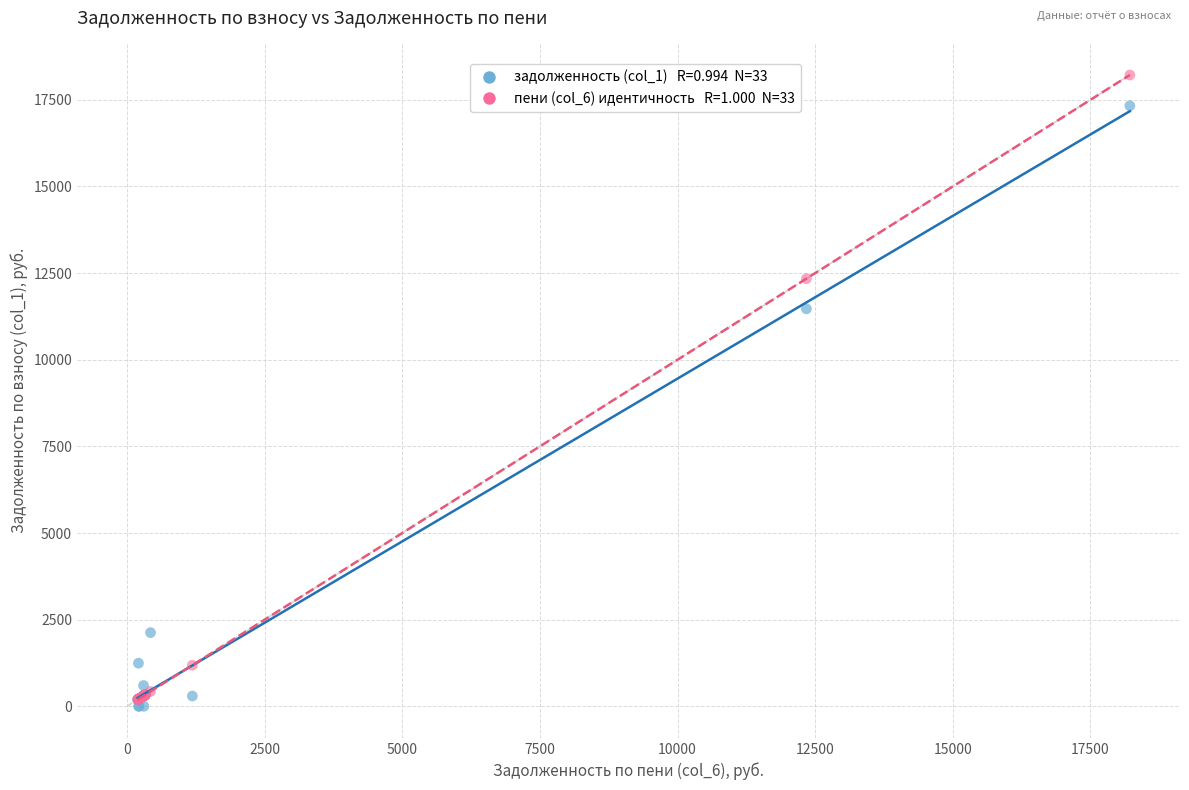

Across all series, what Y value is closest to 9108?

11468.9